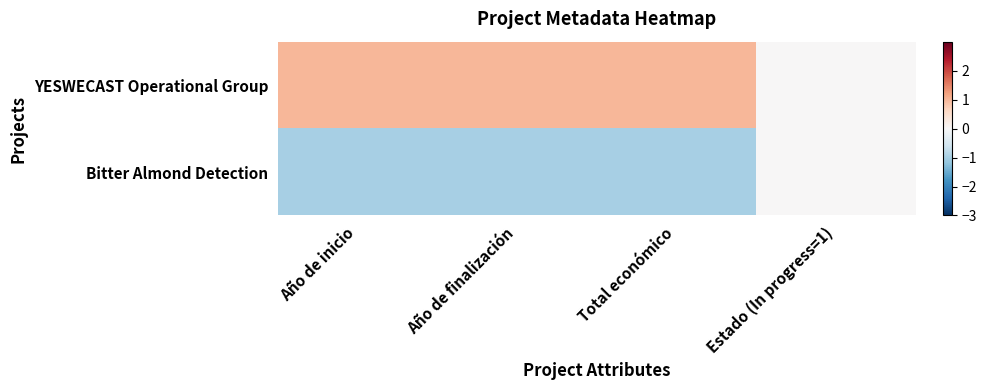

Reading left to right, extract all data points from this chart.

YESWECAST Operational Group: Año de inicio=1	Año de finalización=1	Total económico=1	Estado (In progress=1)=0
Bitter Almond Detection: Año de inicio=-1	Año de finalización=-1	Total económico=-1	Estado (In progress=1)=0